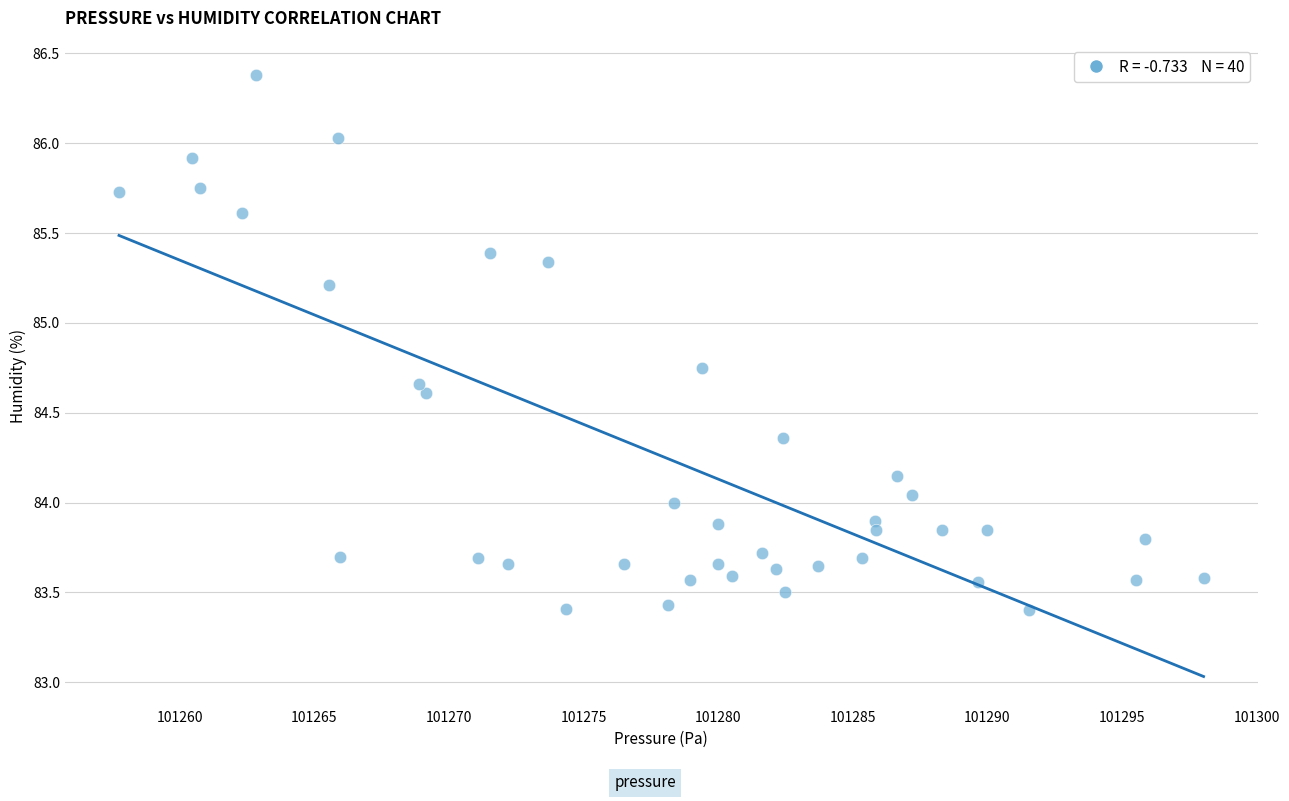

What is the range of Y values (max minus min)?

3.0